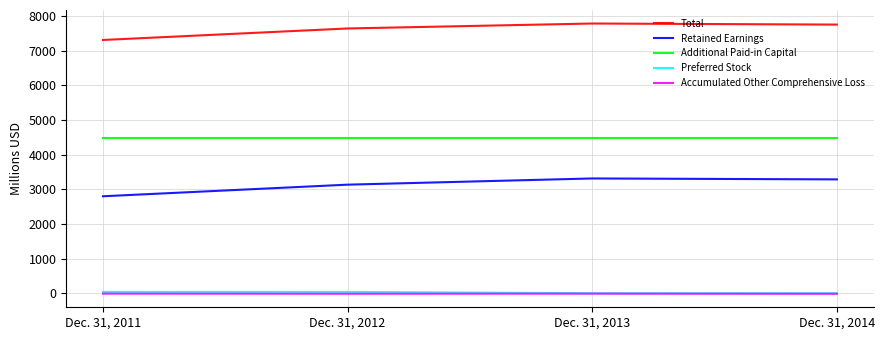

What is the difference between the Accumulated Other Comprehensive Loss values at Dec. 31, 2011 and Dec. 31, 2014?

4